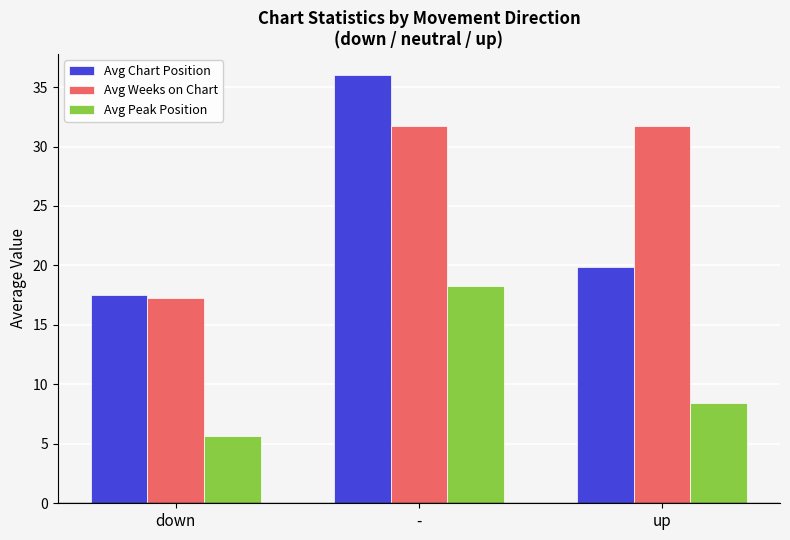

The Avg Chart Position series shows 52.8 at -. True or false?

False